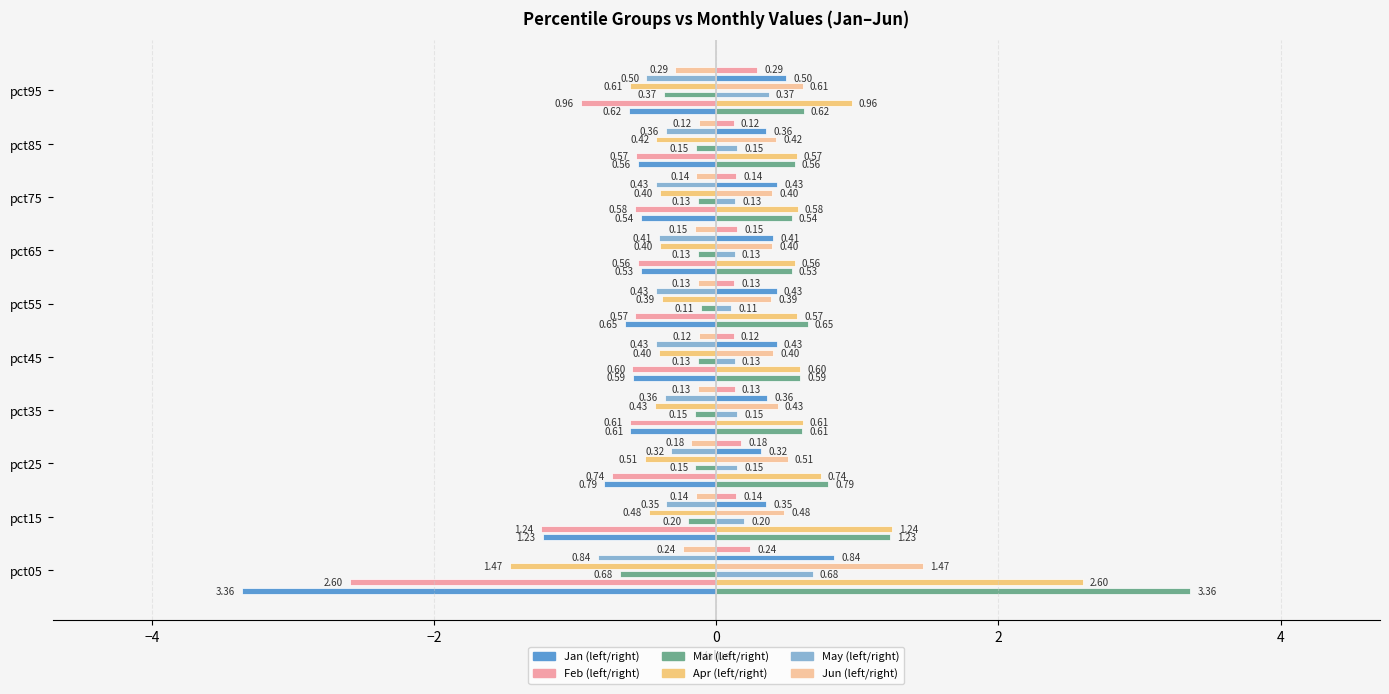

What is the average value of the May series?

-0.4